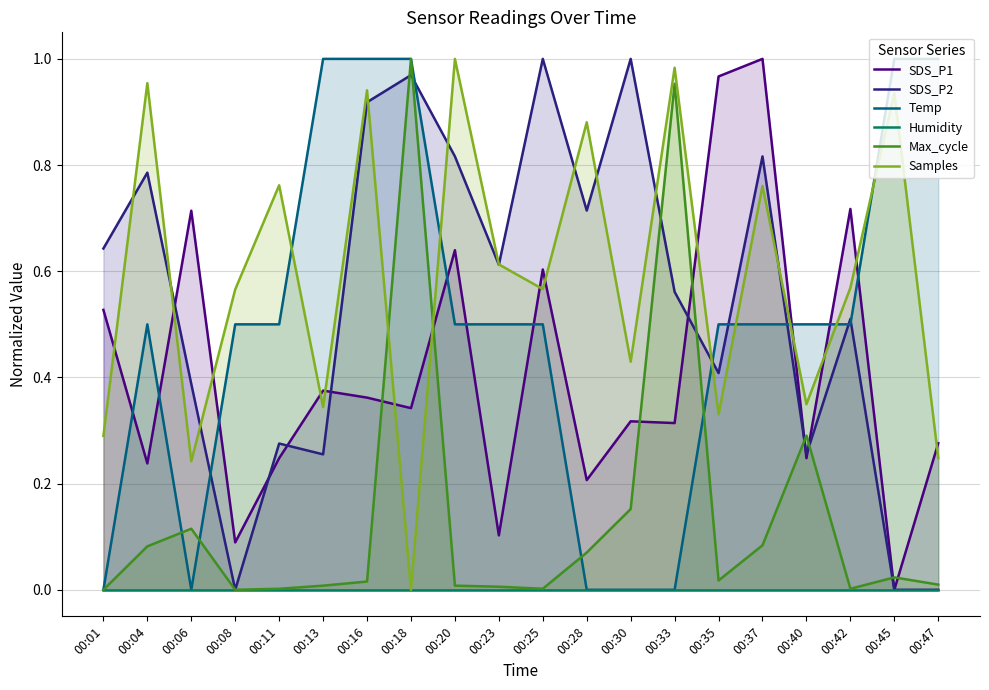

Which series changed the most between 00:20 and 00:47?

SDS_P2